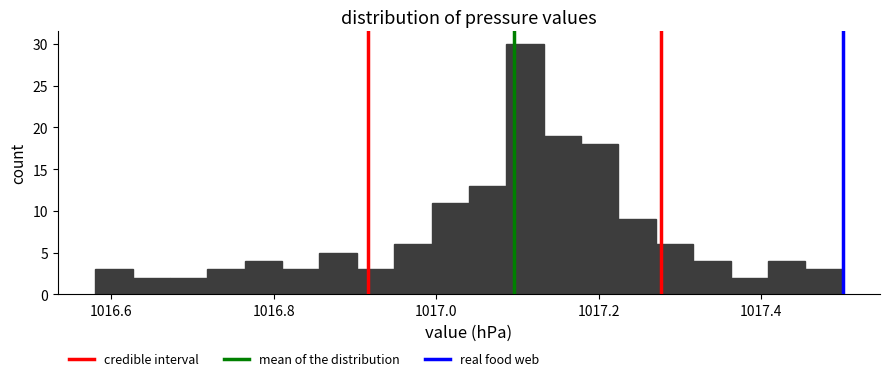

Around what value on the x-axis is the tallest bar? Give the approximate position of its centre, as read against the axis.

1017.10